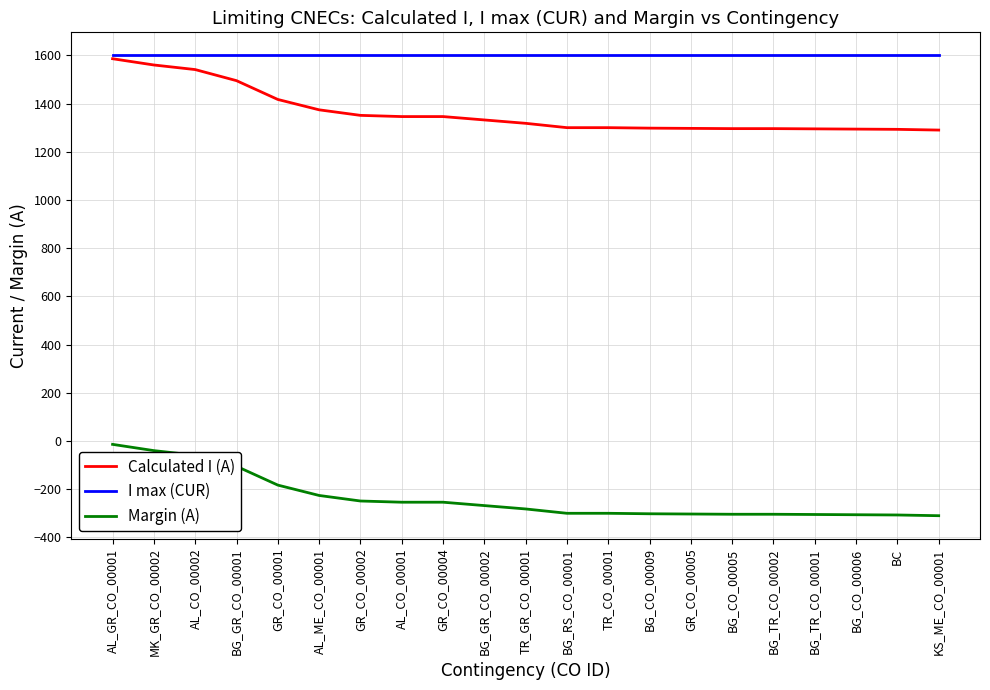

At how many categories does at least one series exceed 441?

21